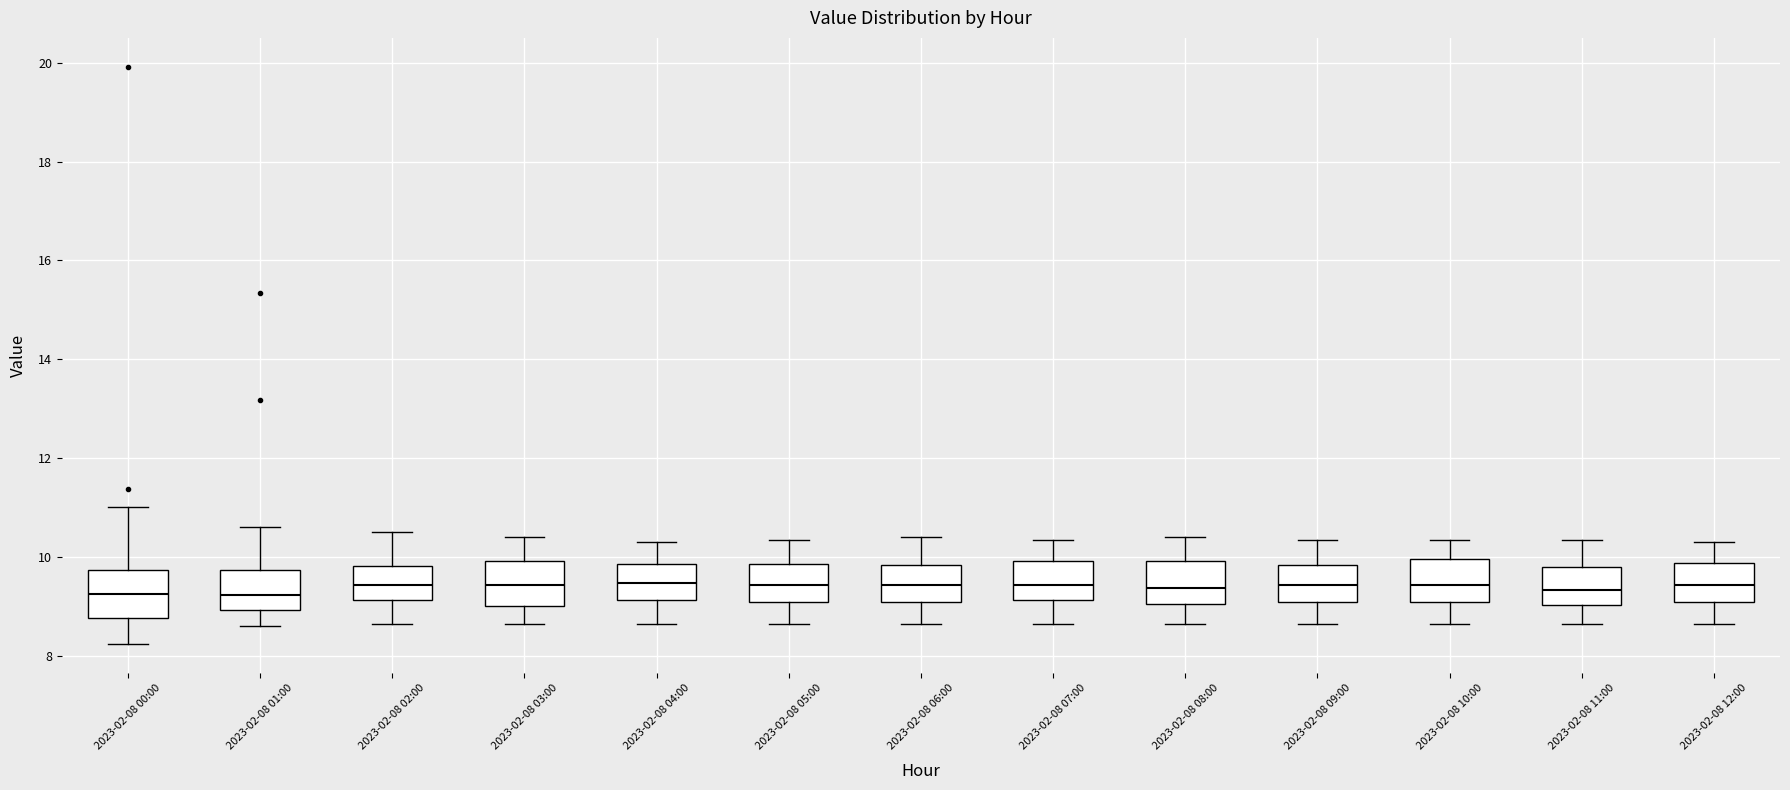

Reading left to right, read every box against the y-axis: the position of its median line, the range the box covers, and the ends of its whiskers. The values are not printed on the chart, so give them approximately, as read against the axis.

2023-02-08 00:00: median 9.2, box 8.8 to 9.8, whiskers 8.2 to 11.0
2023-02-08 01:00: median 9.2, box 9.0 to 9.8, whiskers 8.6 to 10.6
2023-02-08 02:00: median 9.4, box 9.2 to 9.8, whiskers 8.6 to 10.6
2023-02-08 03:00: median 9.4, box 9.0 to 10.0, whiskers 8.6 to 10.4
2023-02-08 04:00: median 9.4, box 9.2 to 9.8, whiskers 8.6 to 10.4
2023-02-08 05:00: median 9.4, box 9.0 to 9.8, whiskers 8.6 to 10.4
2023-02-08 06:00: median 9.4, box 9.0 to 9.8, whiskers 8.6 to 10.4
2023-02-08 07:00: median 9.4, box 9.2 to 10.0, whiskers 8.6 to 10.4
2023-02-08 08:00: median 9.4, box 9.0 to 10.0, whiskers 8.6 to 10.4
2023-02-08 09:00: median 9.4, box 9.0 to 9.8, whiskers 8.6 to 10.4
2023-02-08 10:00: median 9.4, box 9.0 to 10.0, whiskers 8.6 to 10.4
2023-02-08 11:00: median 9.4, box 9.0 to 9.8, whiskers 8.6 to 10.4
2023-02-08 12:00: median 9.4, box 9.0 to 9.8, whiskers 8.6 to 10.4